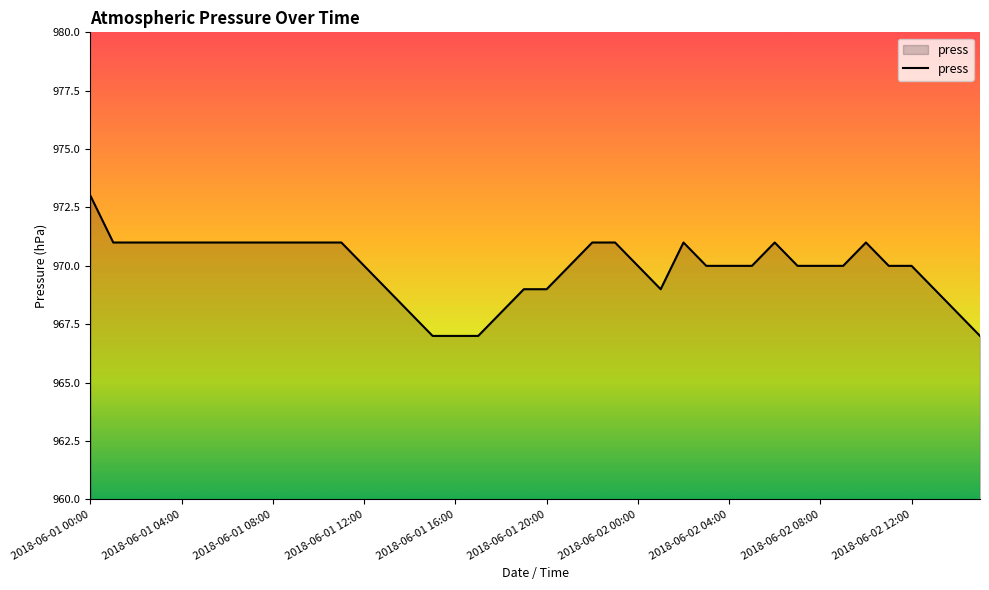

Does the chart have visible grid lines?

No